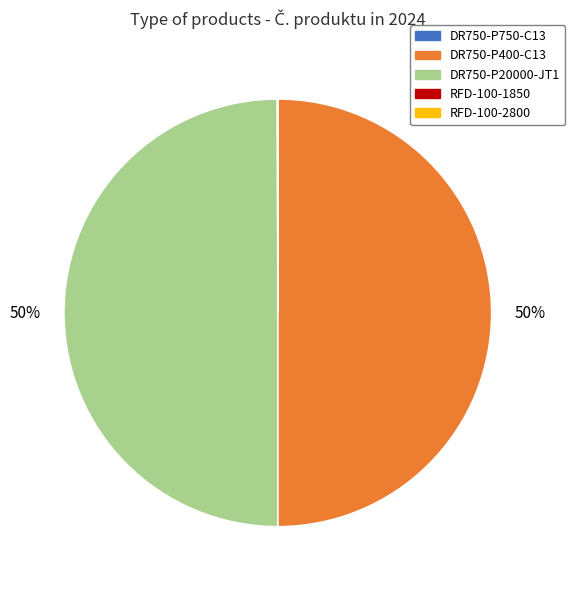

To the nearest percent, what percentage of the pie is DR750-P400-C13?

50%